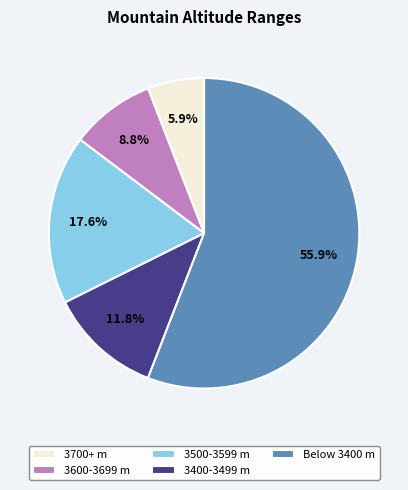

Which has a higher value, Below 3400 m or 3600-3699 m?

Below 3400 m